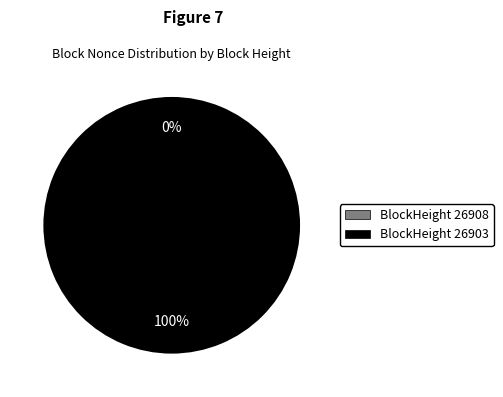

Is there any slice that represents more than half of the pie?

Yes